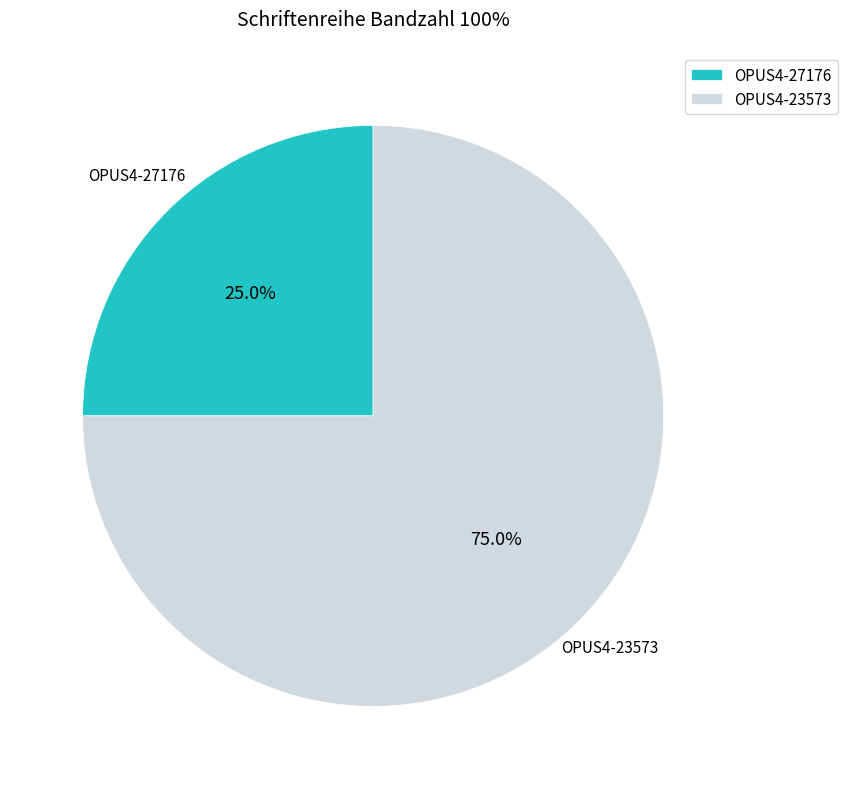

What percentage is the OPUS4-23573 slice, to the nearest percent?

75%